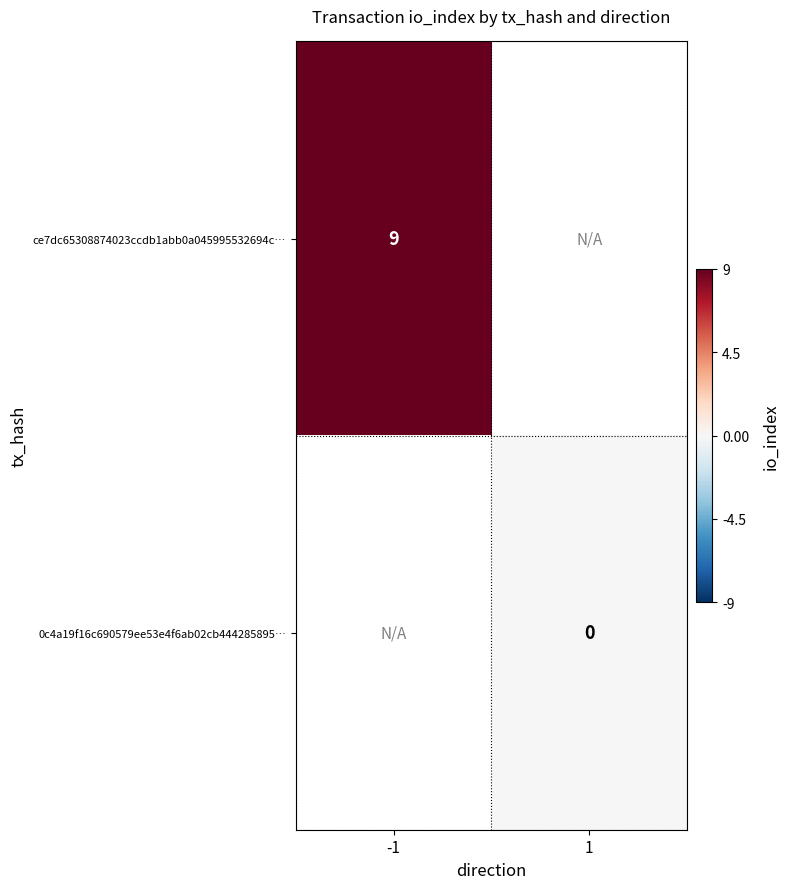

The value of ce7dc65308874023ccdb1abb0a045995532694c… at -1 is 9. True or false?

True